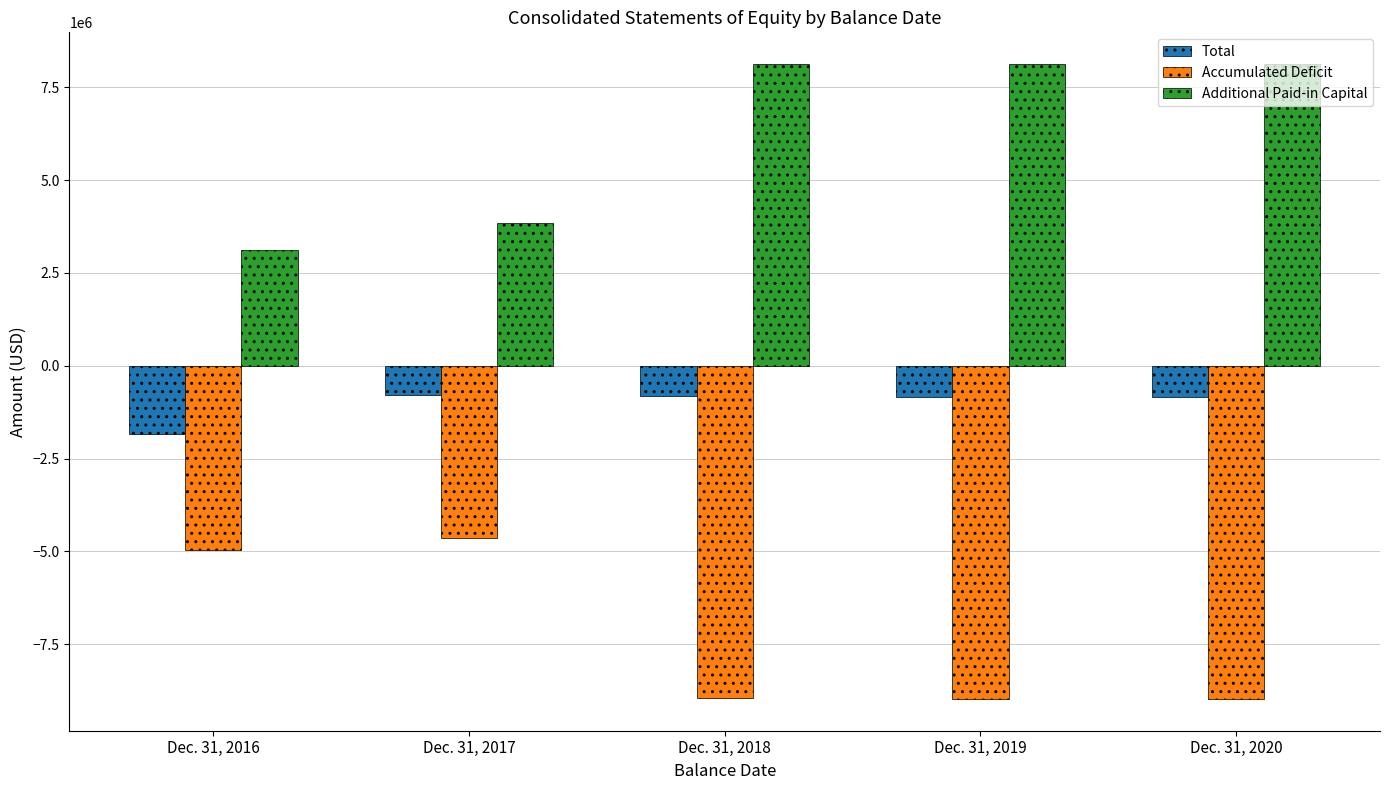

List the labels in order of Total value, largest first.

Dec. 31, 2017, Dec. 31, 2018, Dec. 31, 2019, Dec. 31, 2020, Dec. 31, 2016